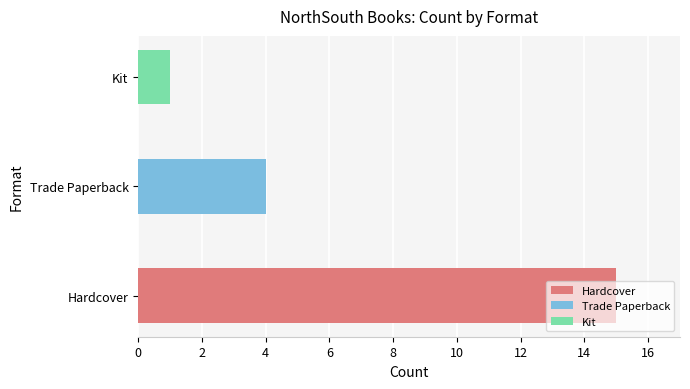

What is the change in value from Hardcover to Kit?

-14